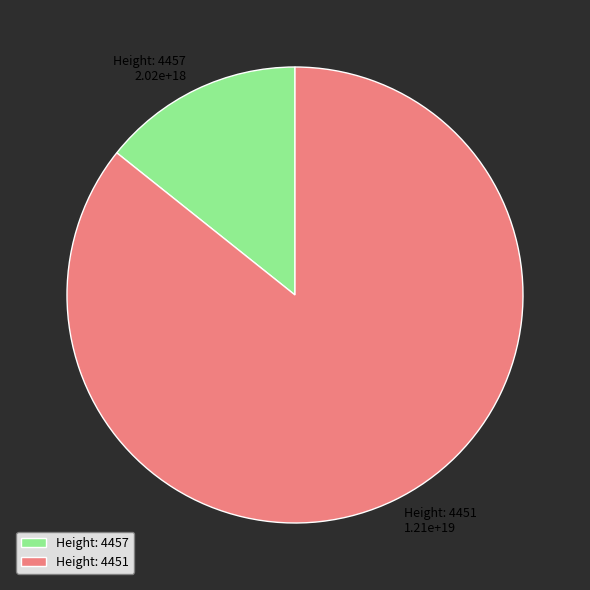

Do Height: 4457 and Height: 4451 together represent more than half of the pie?

Yes